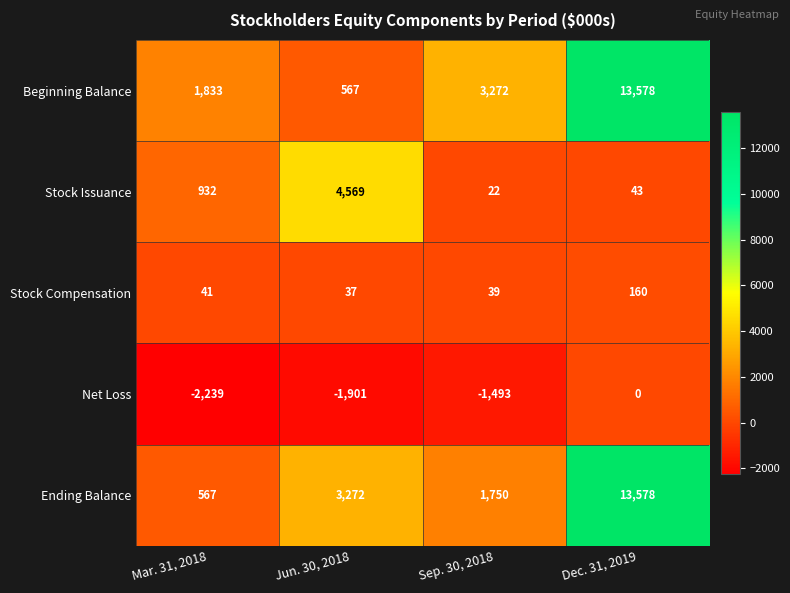

Which series has the largest total across all categories?

Beginning Balance